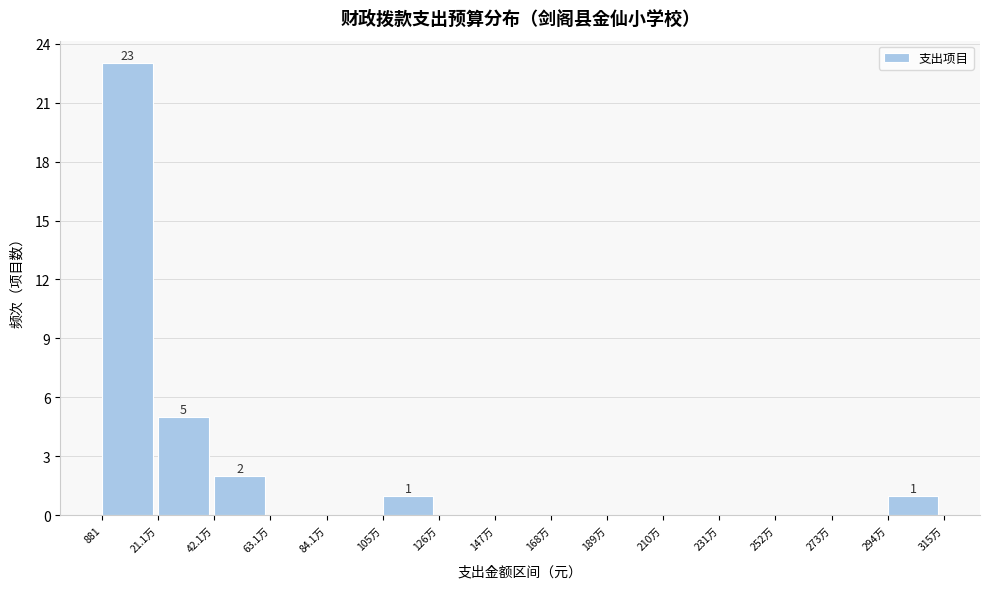

Reading left to right, what are all the values shown in this chart?

881=23	21.1万=5	42.1万=2	63.1万=0	84.1万=0	105万=1	126万=0	147万=0	168万=0	189万=0	210万=0	231万=0	252万=0	273万=0	294万=1